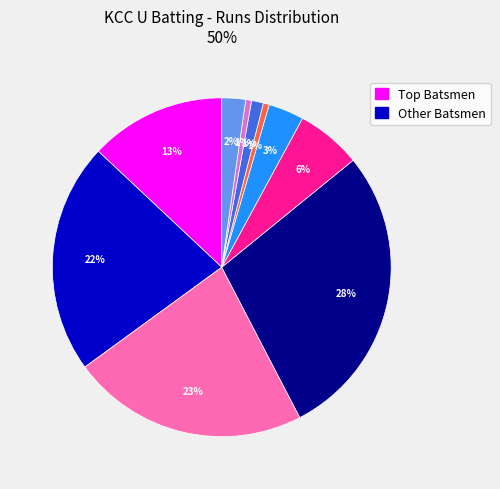

Count the number of slices in the pie.

10